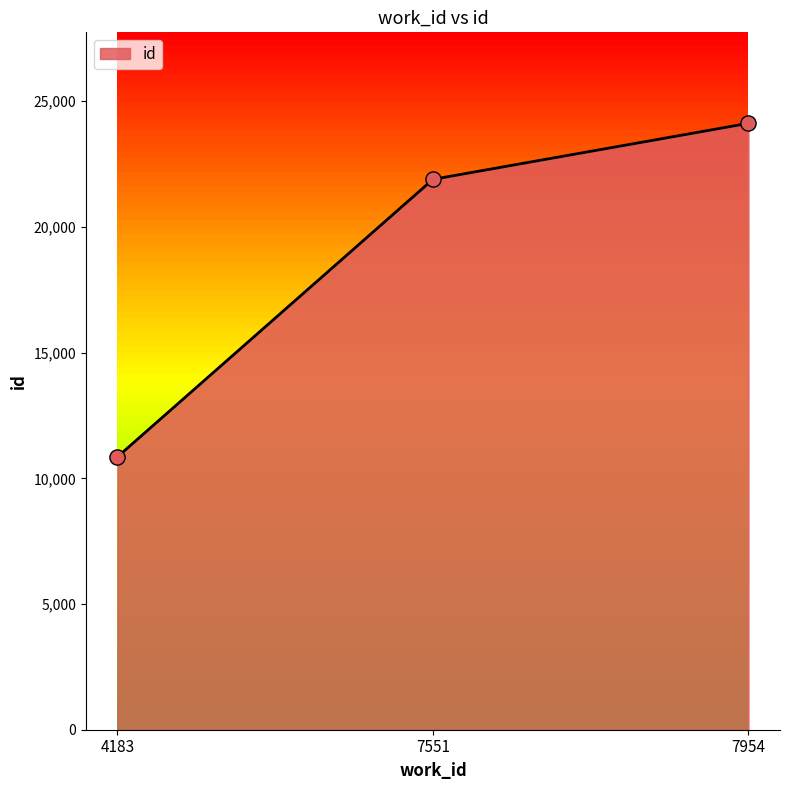

Approximately how many times larger is the value at 7551 compared to 7954?

0.9